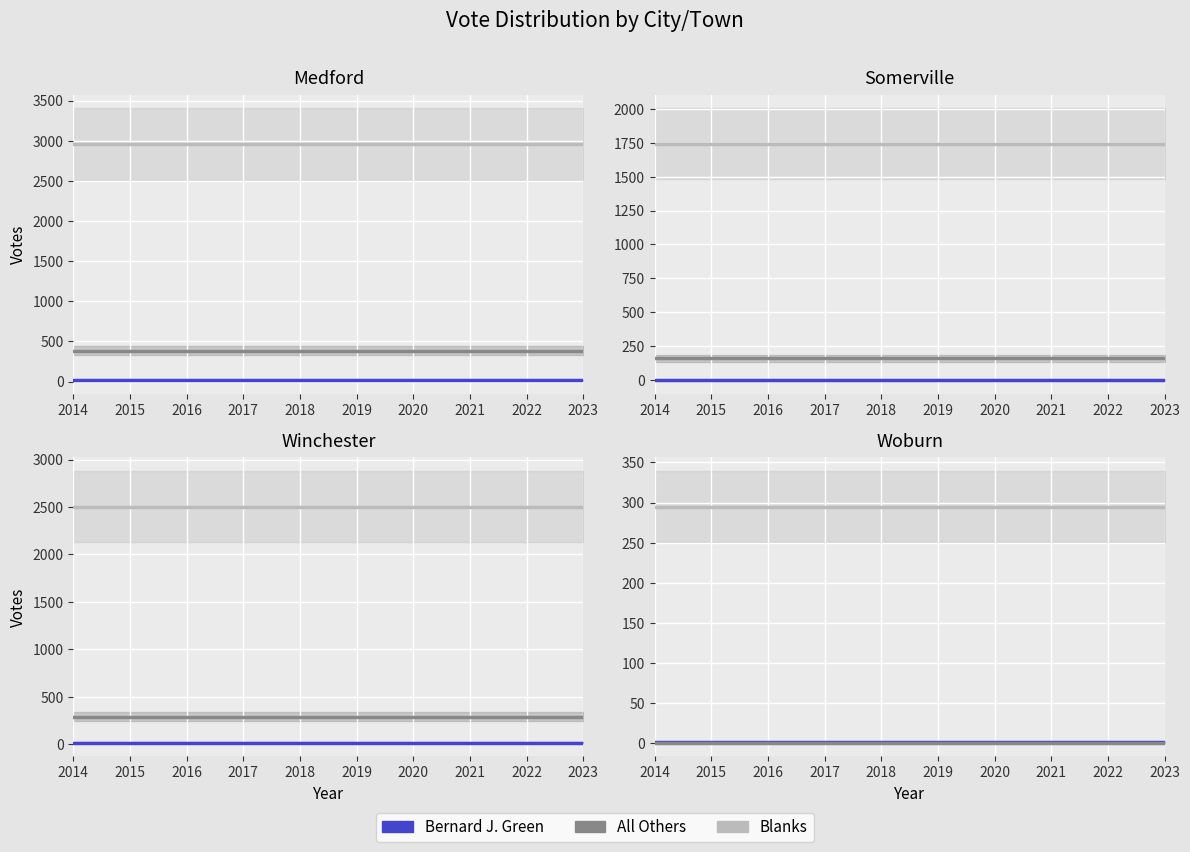

Reading right to left, transcribe all the data shown in this chart.

Bernard J. Green: Woburn=2	Winchester=18	Somerville=0	Medford=22
All Others: Woburn=1	Winchester=291	Somerville=160	Medford=384
Blanks: Woburn=295	Winchester=2504	Somerville=1743	Medford=2960